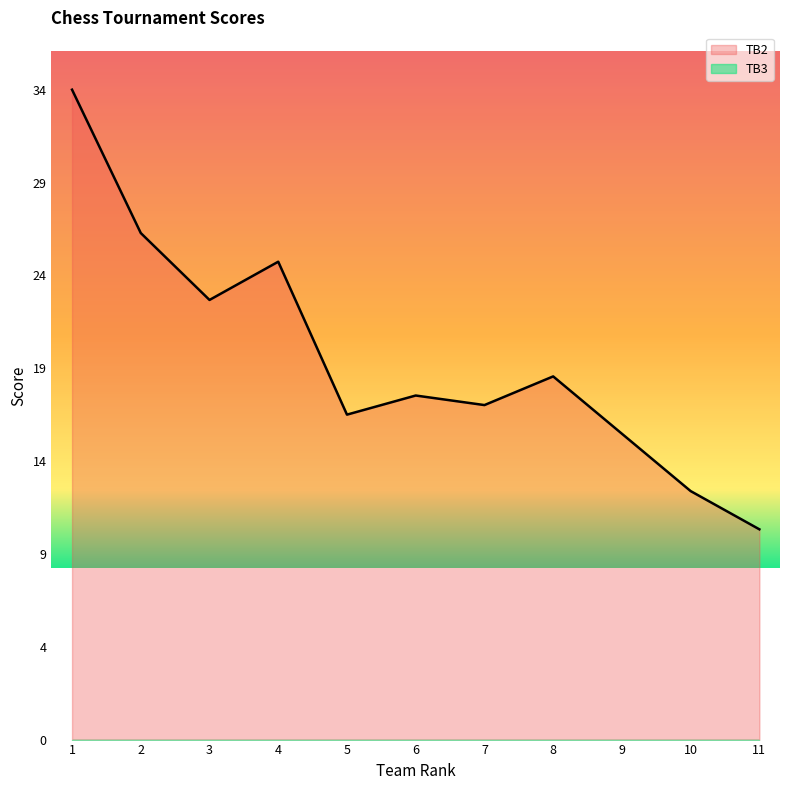

What is the average value?

20.0